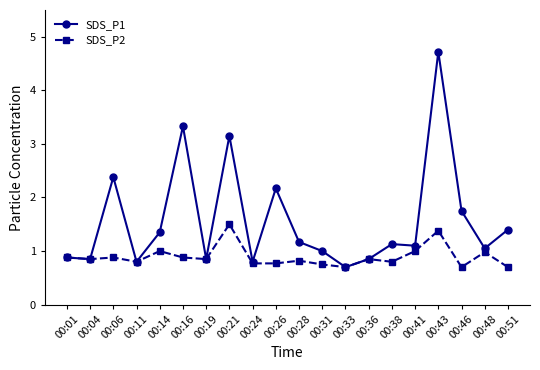

Which series has the largest range (max minus min)?

SDS_P1